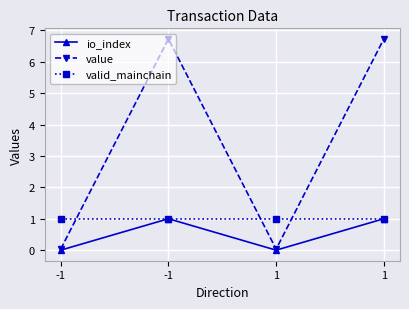

Does the chart have visible grid lines?

Yes